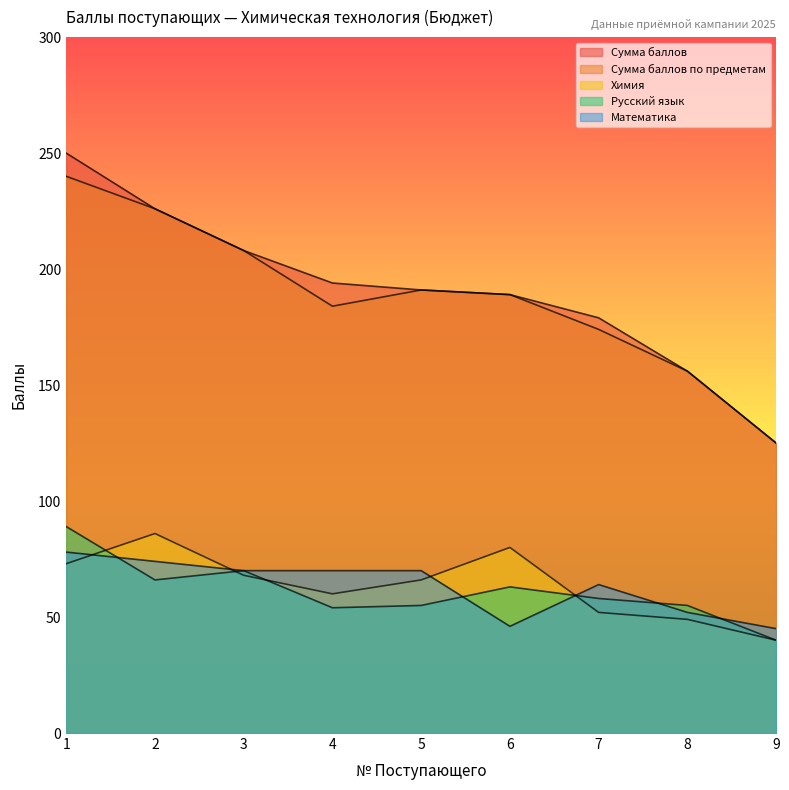

Reading left to right, transcribe all the data shown in this chart.

Сумма баллов: 250	226	208	194	191	189	179	156	125
Сумма баллов по предметам: 240	226	208	184	191	189	174	156	125
Химия: 73	86	68	60	66	80	52	49	40
Русский язык: 89	66	70	54	55	63	58	55	40
Математика: 78	74	70	70	70	46	64	52	45